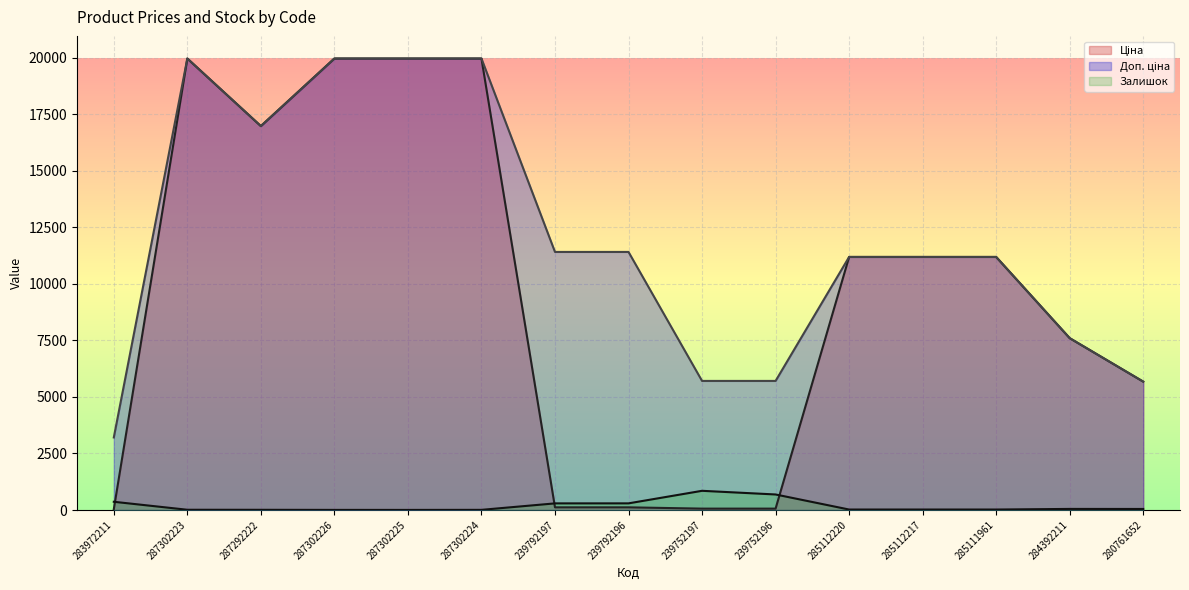

Reading left to right, extract all data points from this chart.

Ціна: 283972211=32.0	287302223=19964.2	287292222=16976.3	287302226=19964.2	287302225=19964.2	287302224=19964.2	239792197=114.1	239792196=114.1	239752197=57.0	239752196=57.0	285112220=11188.2	285112217=11188.2	285111961=11188.2	284392211=7596.5	280761652=5673.8
Доп. ціна: 283972211=3205.0	287302223=19964.2	287292222=16976.3	287302226=19964.2	287302225=19964.2	287302224=19964.2	239792197=11410.0	239792196=11410.0	239752197=5705.0	239752196=5705.0	285112220=11188.2	285112217=11188.2	285111961=11188.2	284392211=7596.5	280761652=5673.8
Залишок: 283972211=360.0	287302223=7.0	287292222=5.0	287302226=1.0	287302225=0.0	287302224=3.0	239792197=289.0	239792196=290.0	239752197=845.0	239752196=683.0	285112220=17.0	285112217=17.0	285111961=17.0	284392211=44.0	280761652=42.0